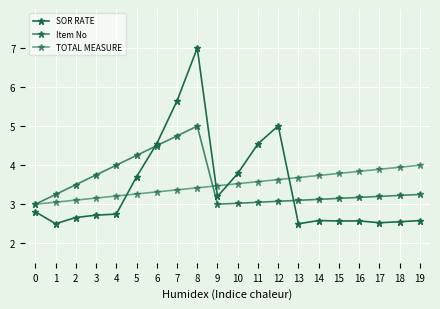

Reading left to right, list all the values displayed in this chart.

SOR RATE: 2.8	2.5	2.7	2.7	2.7	3.7	4.6	5.6	7.0	3.2	3.8	4.5	5.0	2.5	2.6	2.6	2.6	2.5	2.6	2.6
Item No: 3.0	3.3	3.5	3.8	4.0	4.2	4.5	4.7	5.0	3.0	3.0	3.1	3.1	3.1	3.1	3.2	3.2	3.2	3.2	3.3
TOTAL MEASURE: 3.0	3.1	3.1	3.2	3.2	3.3	3.3	3.4	3.4	3.5	3.5	3.6	3.6	3.7	3.7	3.8	3.8	3.9	3.9	4.0